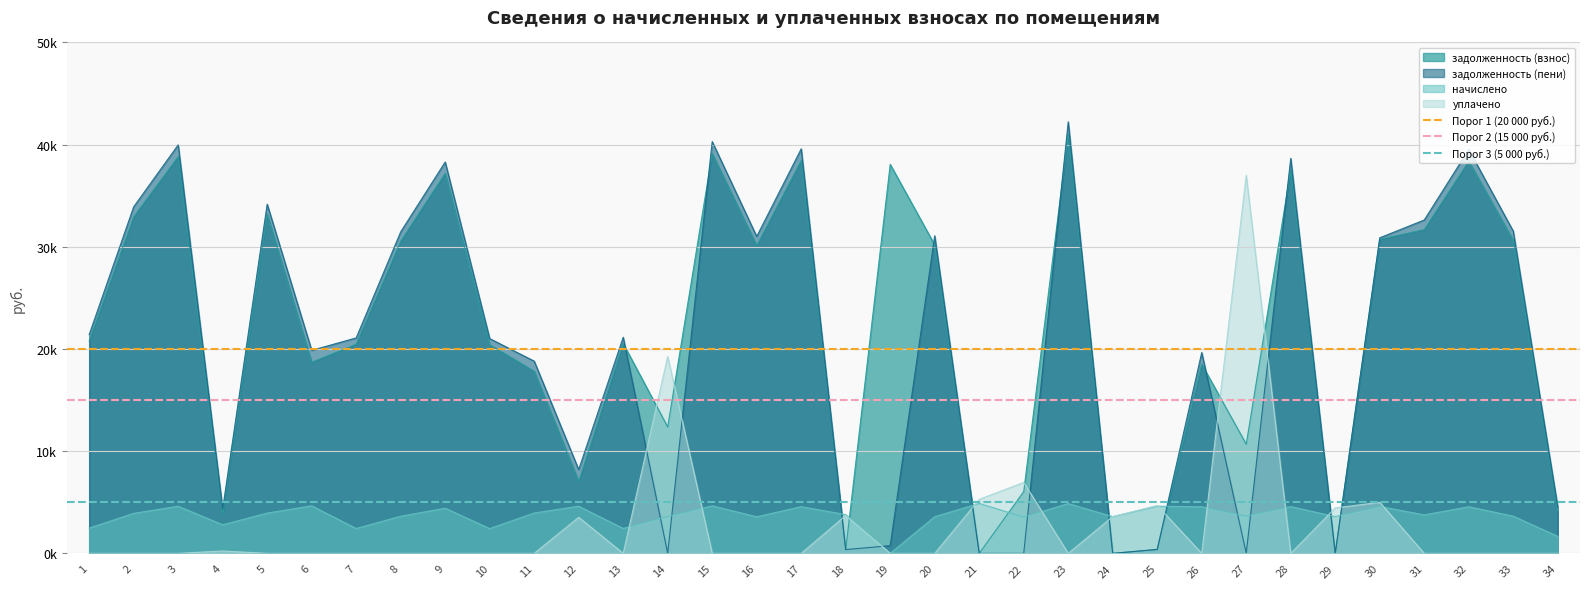

What is the average value of the Порог 3 (5 000 руб.) series?

5000